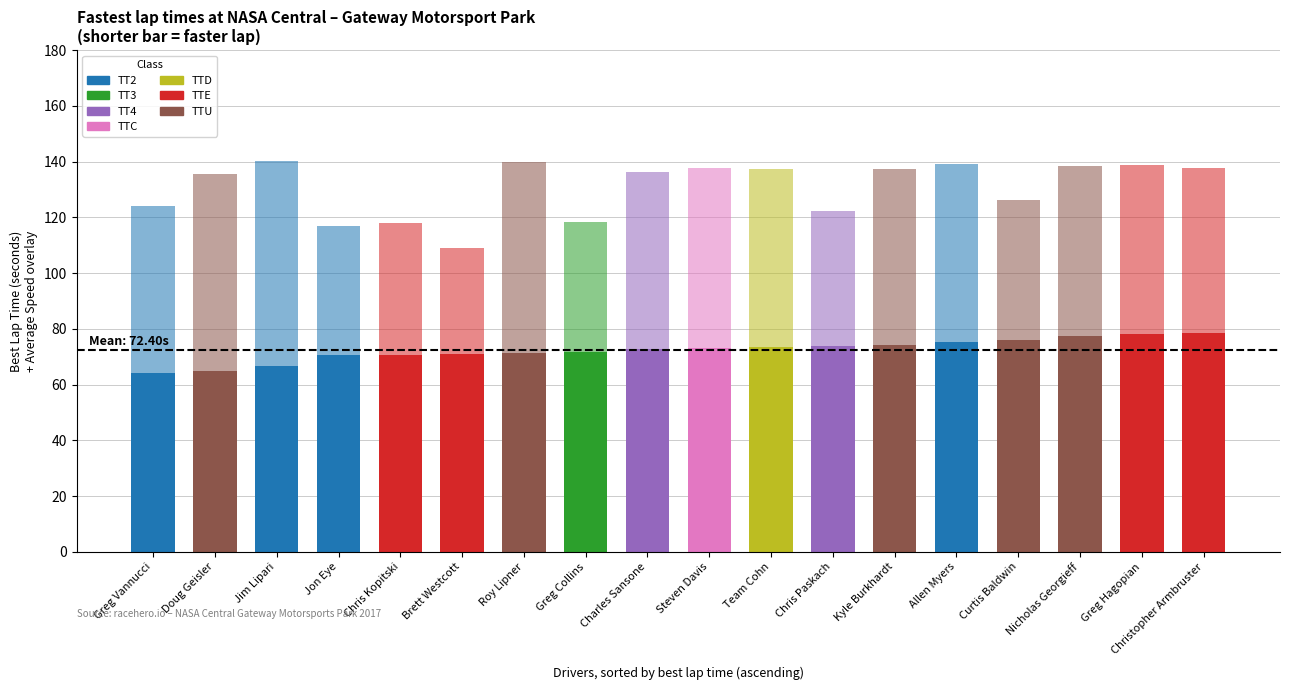

Does the chart contain any negative values?

No